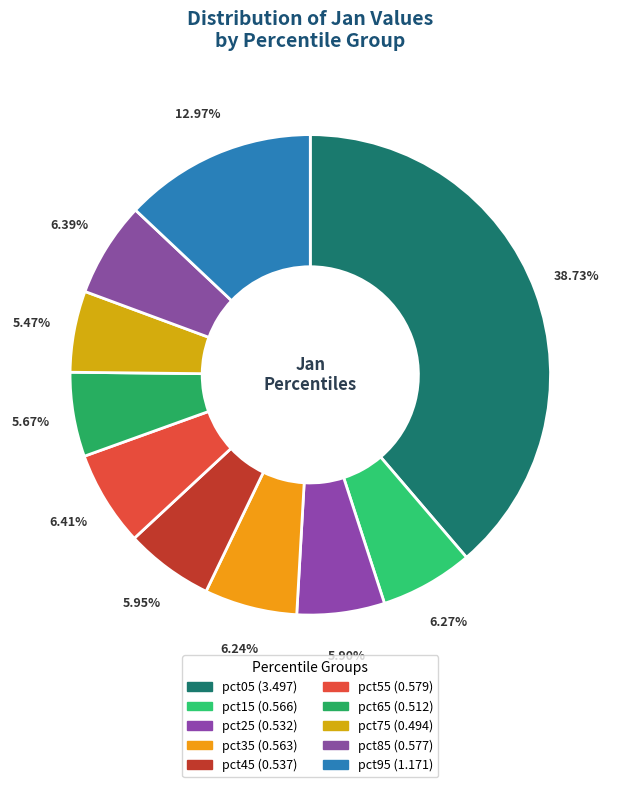

Is pct15 the majority of the pie?

No